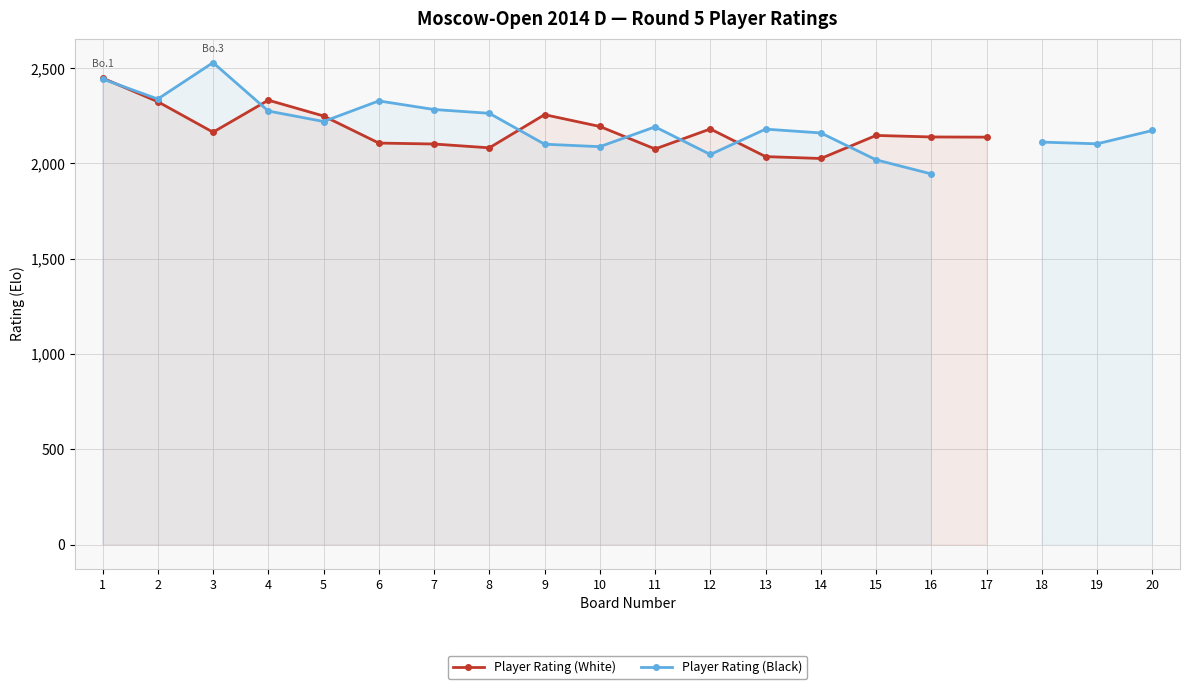

True or false: Player Rating (White) has more than 2 interior local peaks.

True